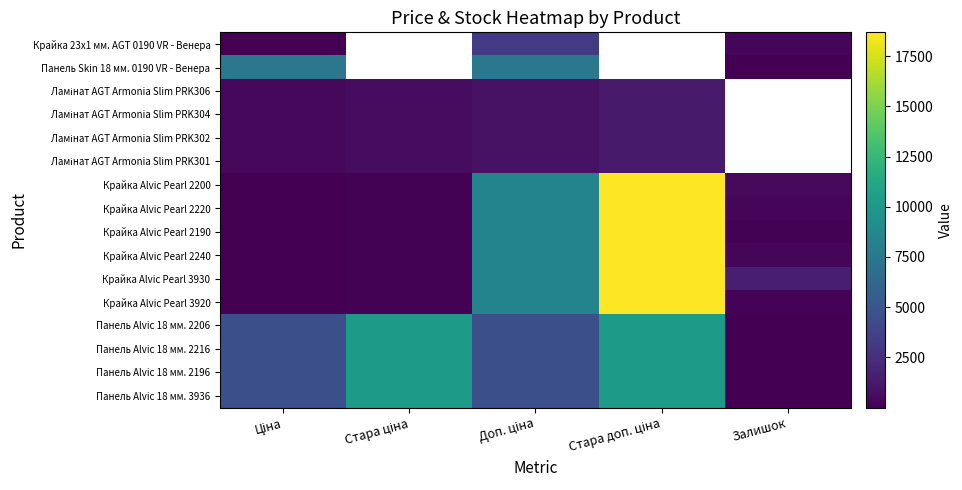

Between Стара доп. ціна and Залишок, which series saw the biggest shift?

Крайка Alvic Pearl 2190